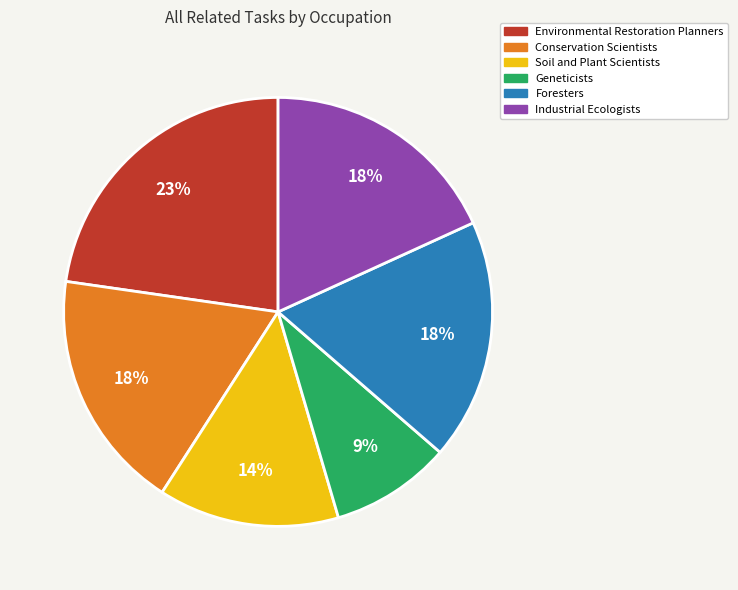

Is the sum of Environmental Restoration Planners and Industrial Ecologists greater than half?

No